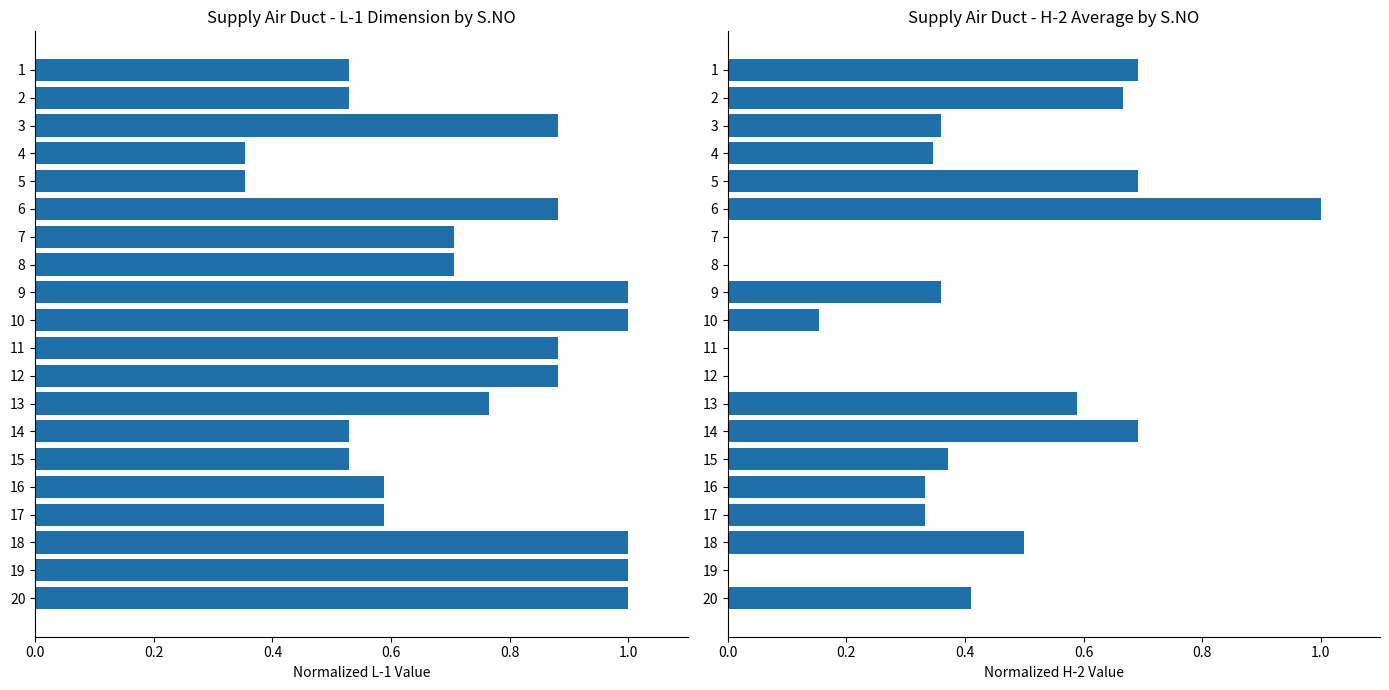

How many bars are there in each group?

2